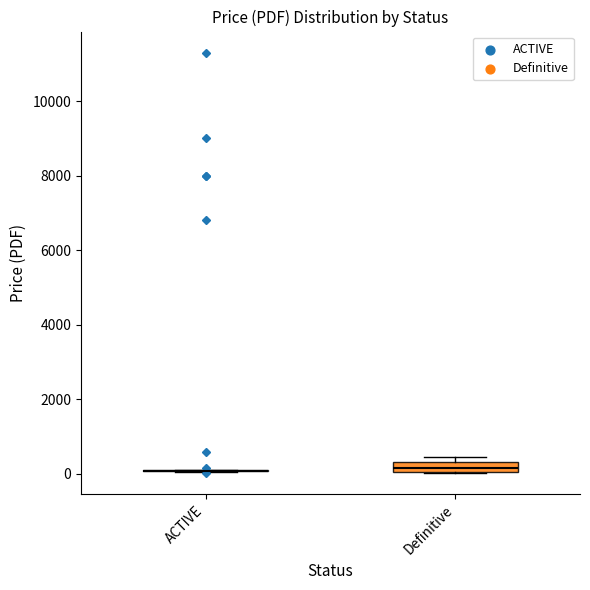

Which box is the tallest, from its lower edge to its upper edge?

Definitive